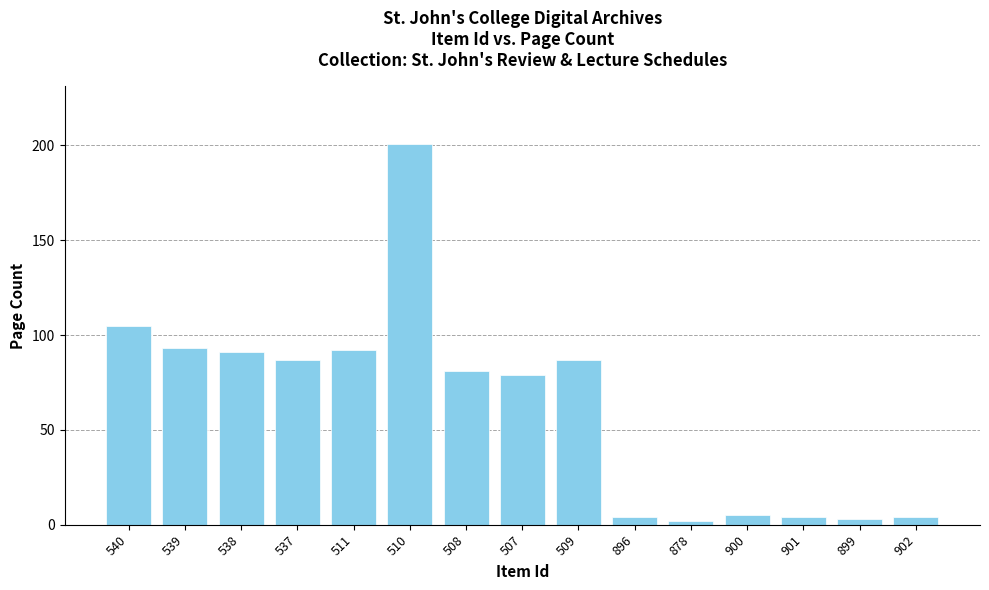

What is the change in value from 900 to 902?

-1